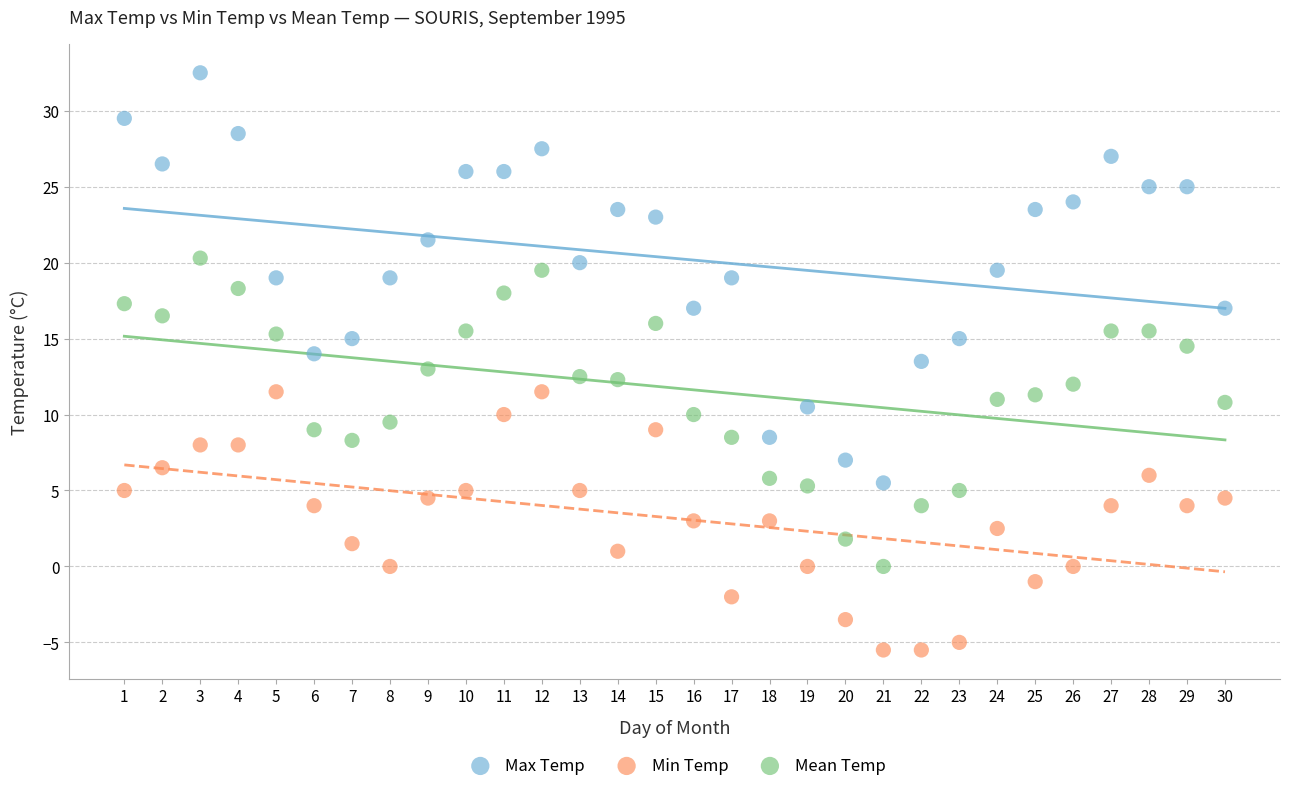

Which series reaches the maximum Y coordinate?

Max Temp